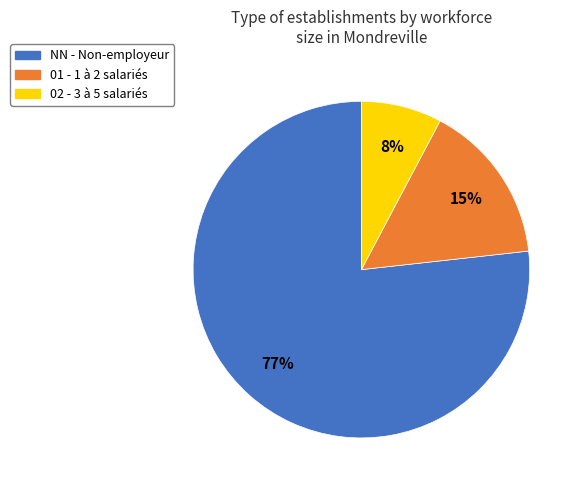

To the nearest percent, what is the average slice percentage?

33%